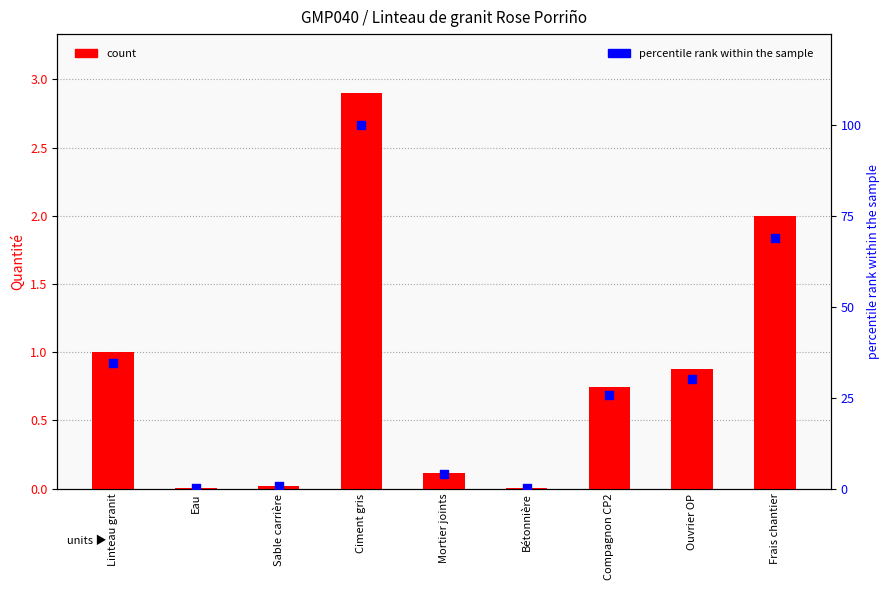

What is the total value across all series at Frais chantier?

71.0